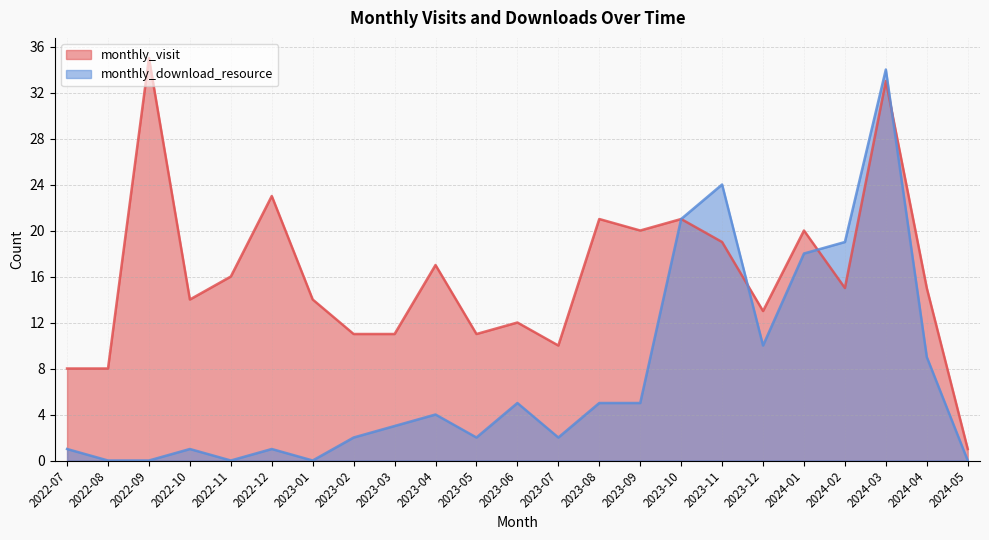

The value of monthly_visit at 2023-09 is 20. True or false?

True